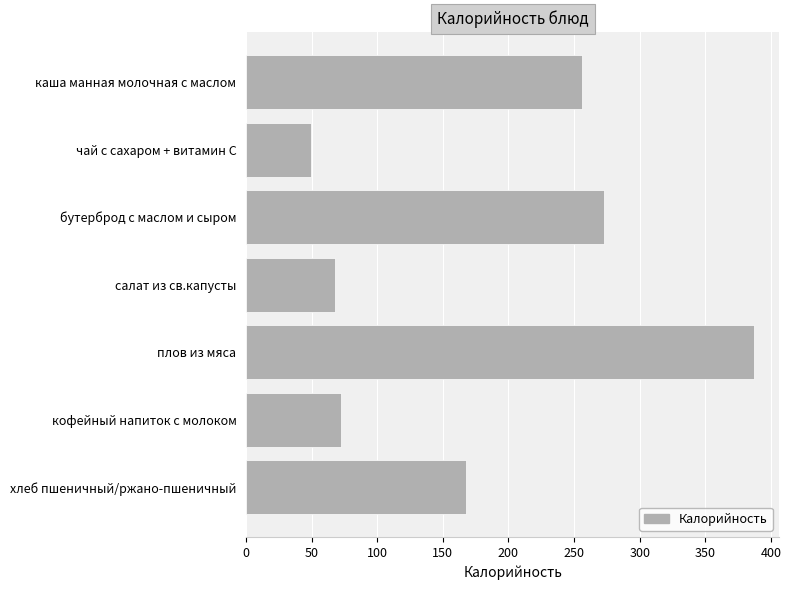

What is the sum of all values?

1273.3